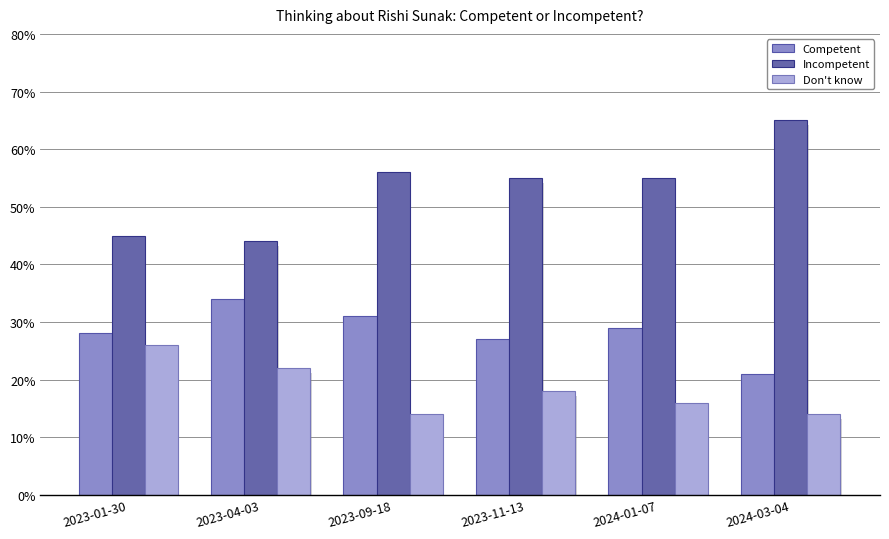

Which has a higher value, 2024-01-07 or 2023-09-18?

2023-09-18